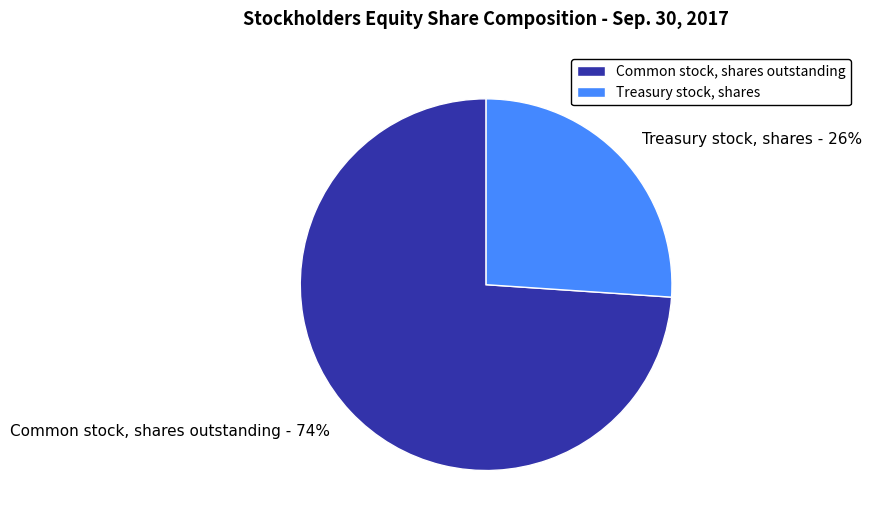

Is there a majority slice in this chart?

Yes